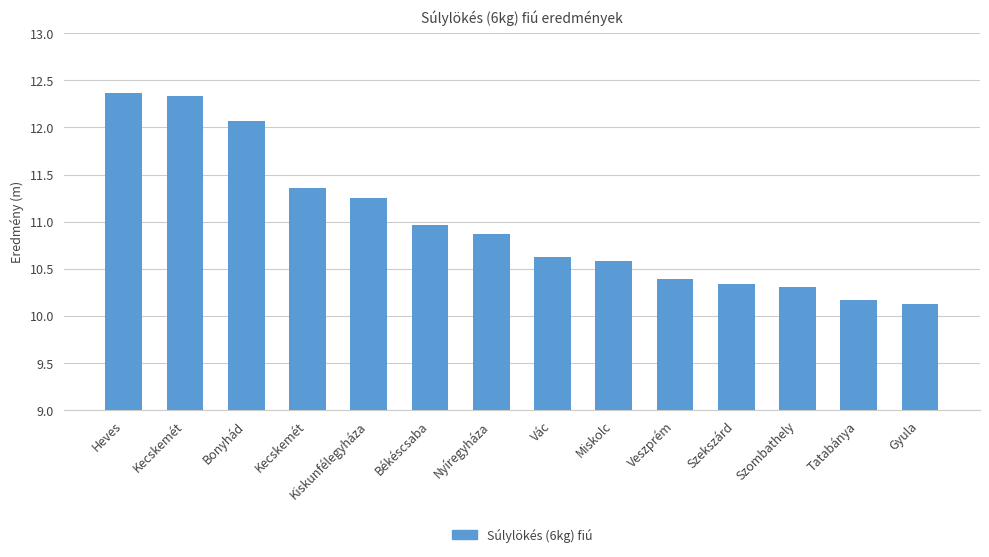

The chart shows a value of 10.6 at Vác. True or false?

True